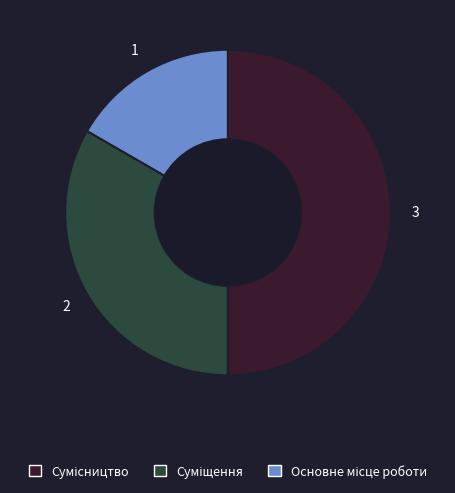

To the nearest percent, what is the difference between the largest and smallest slice percentages?

33%